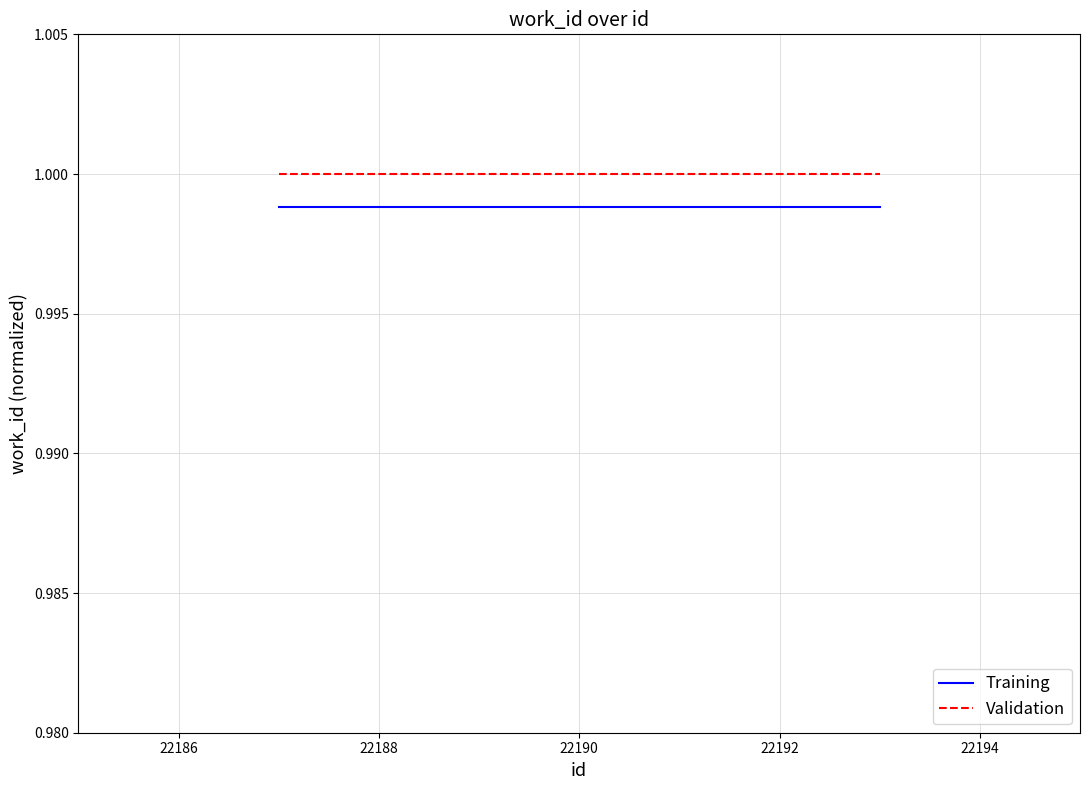

True or false: Training and Validation cross at least once.

False